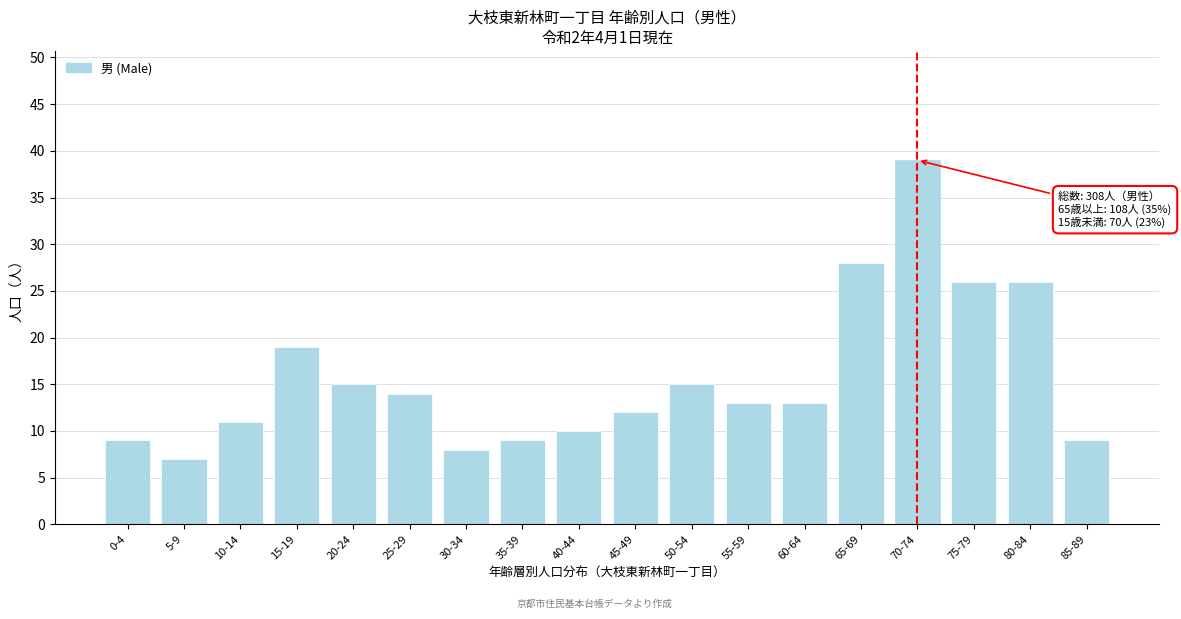

Reading left to right, extract all data points from this chart.

0-4=9	5-9=7	10-14=11	15-19=19	20-24=15	25-29=14	30-34=8	35-39=9	40-44=10	45-49=12	50-54=15	55-59=13	60-64=13	65-69=28	70-74=39	75-79=26	80-84=26	85-89=9